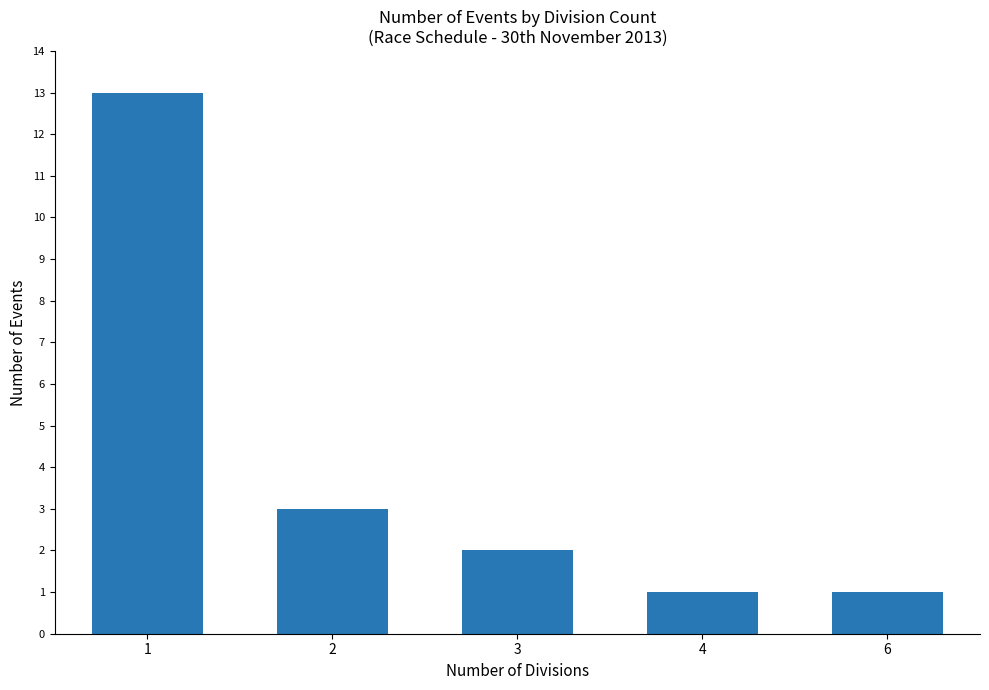

What is the approximate value at 1, to the nearest 5?

15